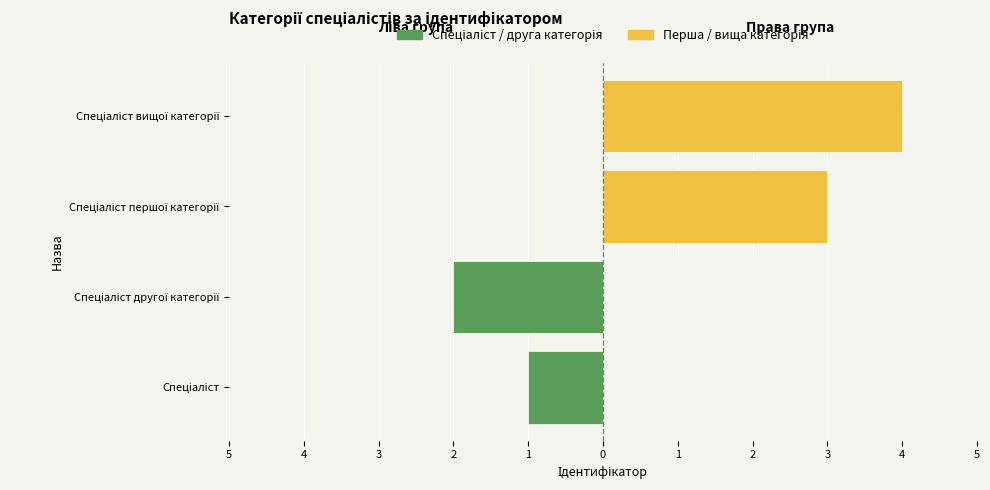

How many bars are there in total?

4